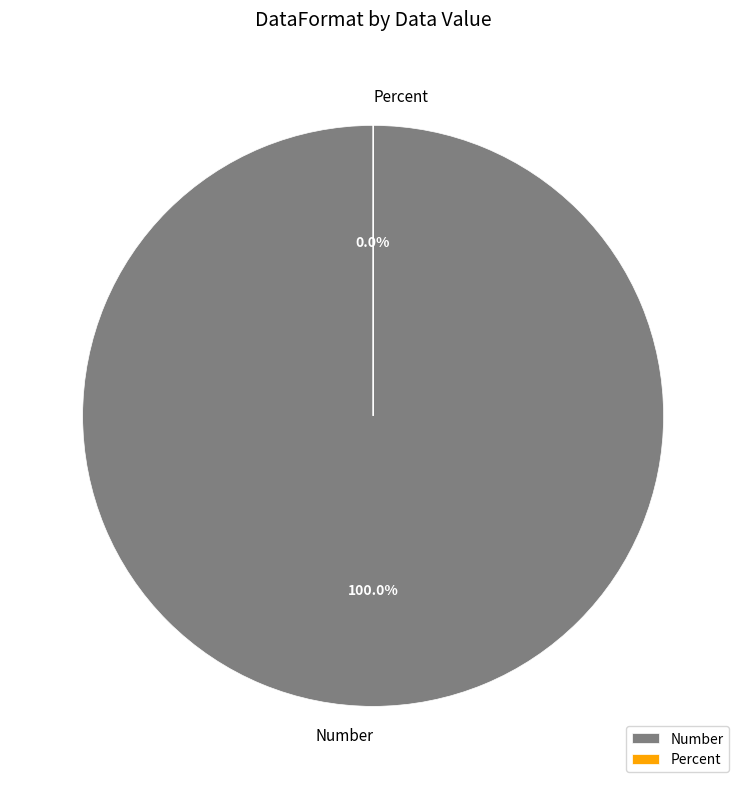

Do Number and Percent together represent more than half of the pie?

Yes